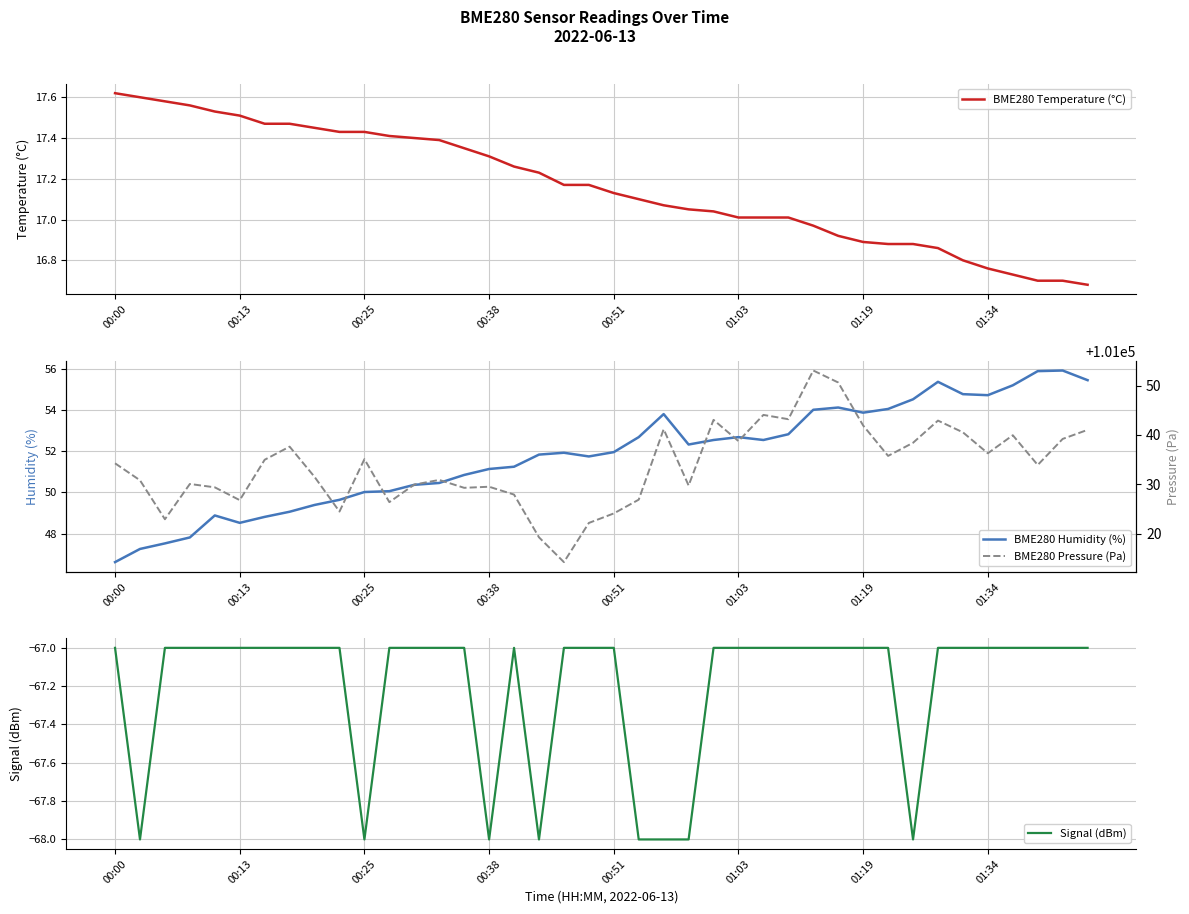

Where is the first local maximum for Signal (dBm)?

16